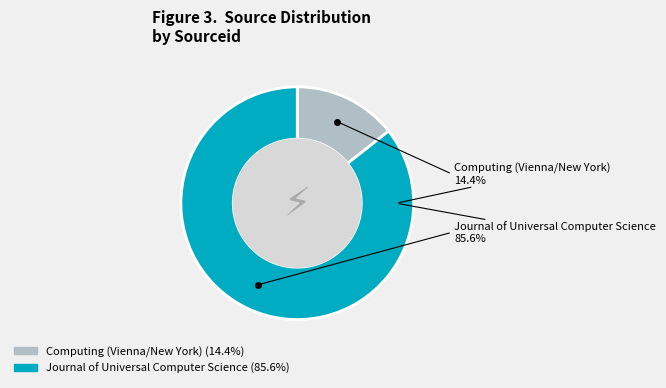

What is the ratio of the value at Computing (Vienna/New York) to the value at Journal of Universal Computer Science?

0.2